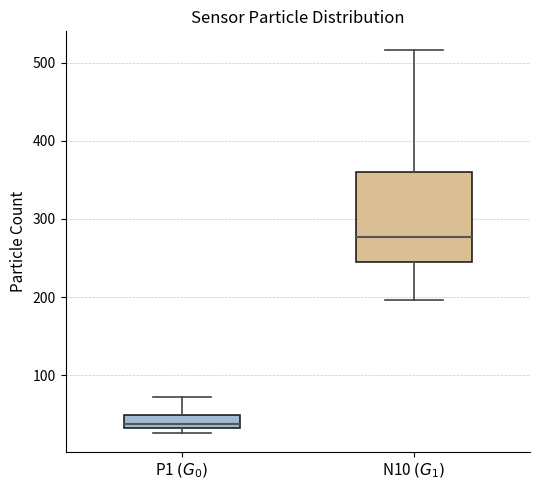

Reading left to right, read every box against the y-axis: the position of its median line, the range the box covers, and the ends of its whiskers. The values are not printed on the chart, so give them approximately, as read against the axis.

P1 $(G_0)$: median 40, box 30 to 50, whiskers 30 (just below the box's lower edge) to 70
N10 $(G_1)$: median 280, box 250 to 360, whiskers 200 to 520